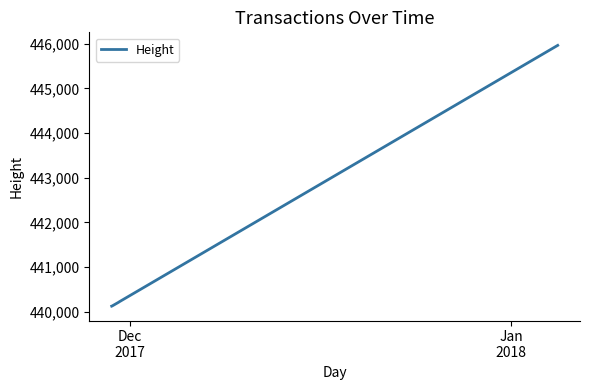

What is the difference between the maximum and minimum values?

5841